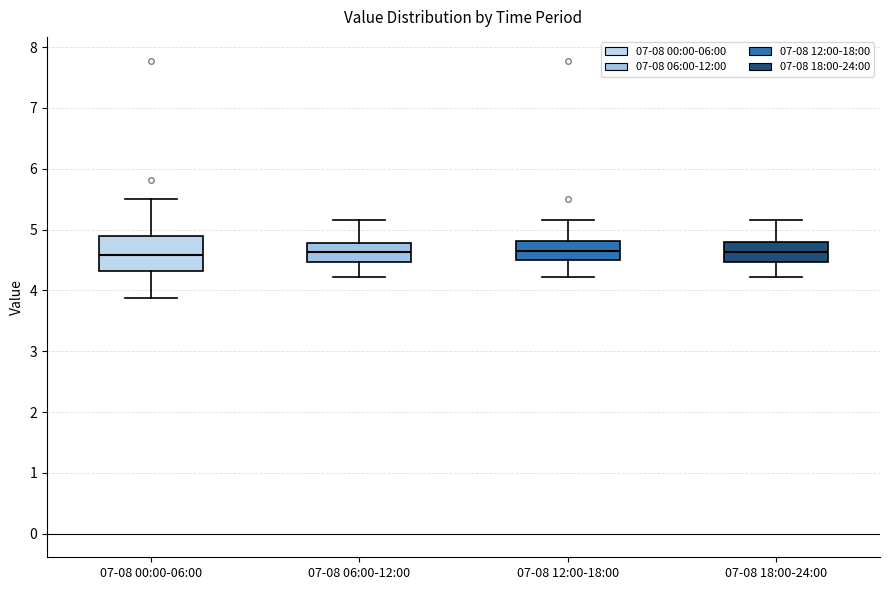

Reading left to right, read every box against the y-axis: the position of its median line, the range the box covers, and the ends of its whiskers. The values are not printed on the chart, so give them approximately, as read against the axis.

07-08 00:00-06:00: median 4.6, box 4.3 to 4.9, whiskers 3.9 to 5.5
07-08 06:00-12:00: median 4.6, box 4.5 to 4.8, whiskers 4.2 to 5.2
07-08 12:00-18:00: median 4.6, box 4.5 to 4.8, whiskers 4.2 to 5.2
07-08 18:00-24:00: median 4.6, box 4.5 to 4.8, whiskers 4.2 to 5.2